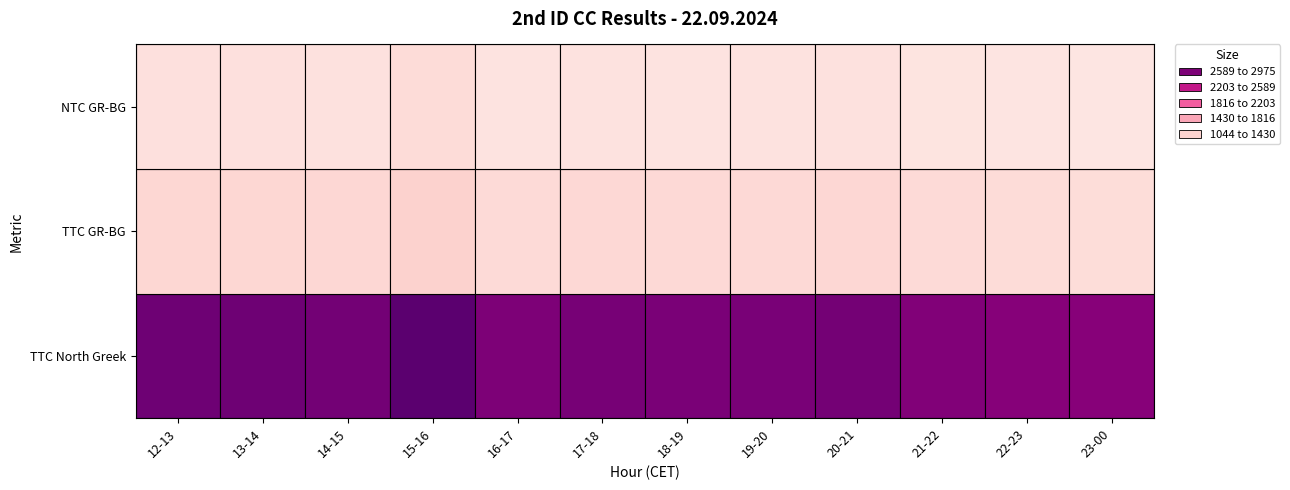

How many series are shown in this chart?

3